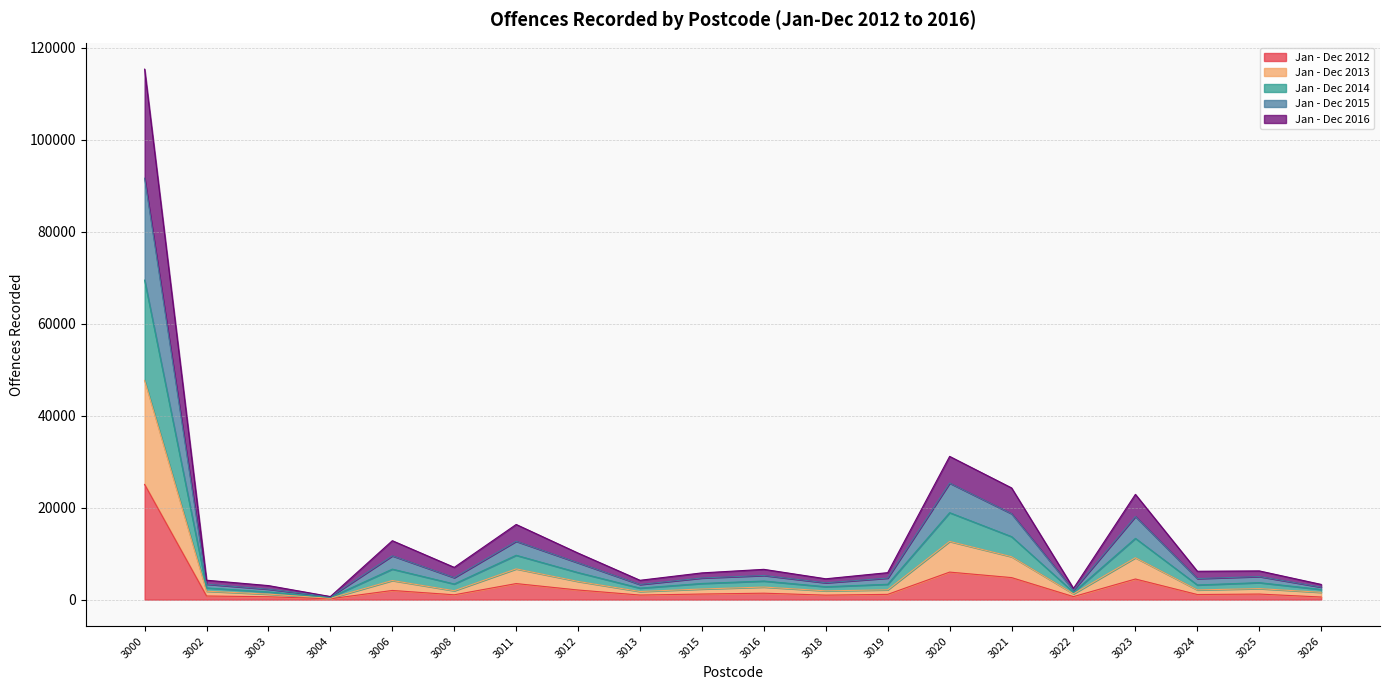

The value of Jan - Dec 2014 at 3008 is 6526. True or false?

False